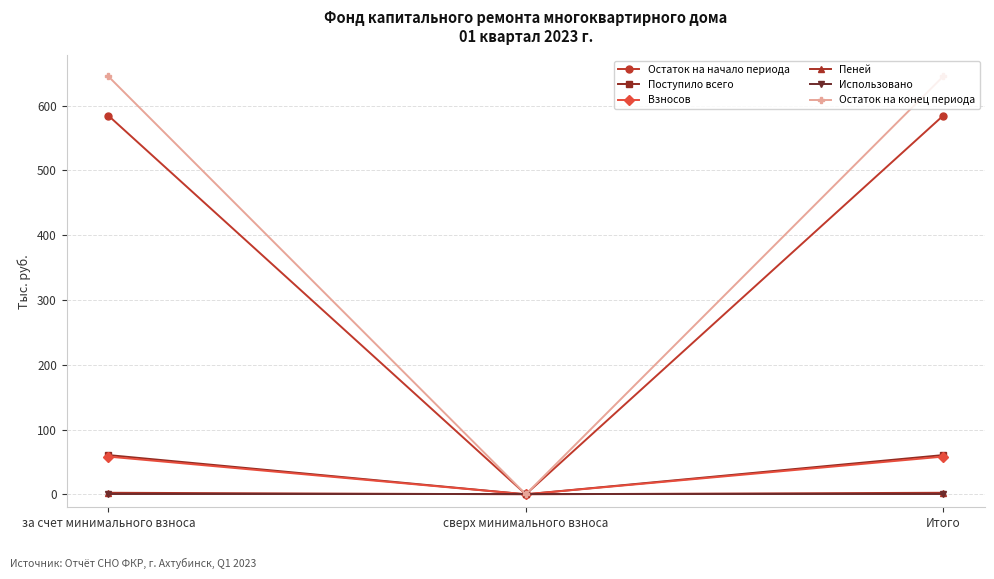

Which category has the lowest value in the Поступило всего series?

сверх минимального взноса